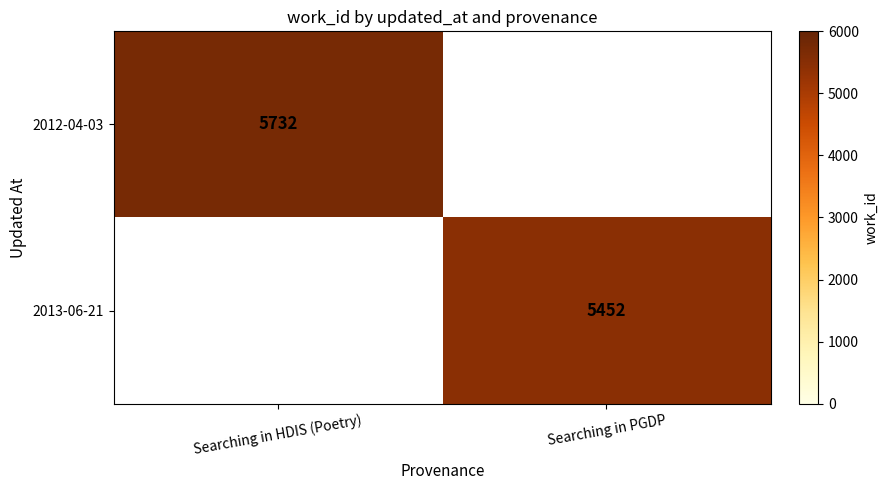

Is the value of 2013-06-21 at Searching in PGDP greater than the value of 2012-04-03 at Searching in HDIS (Poetry)?

No